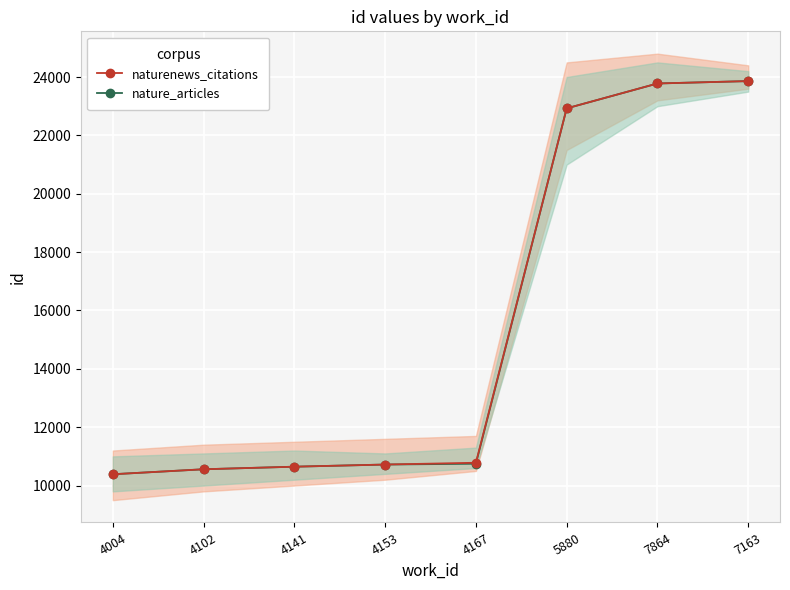

Between 4141 and 7163, which series saw the biggest shift?

naturenews_citations